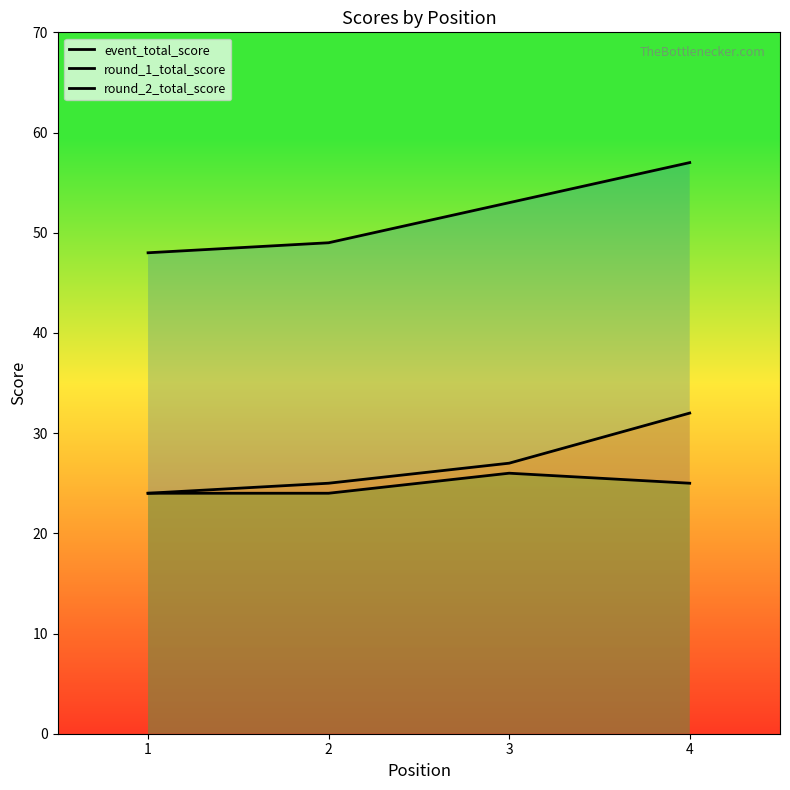

Reading left to right, what are all the values shown in this chart?

event_total_score: 1=48	2=49	3=53	4=57
round_1_total_score: 1=24	2=25	3=27	4=32
round_2_total_score: 1=24	2=24	3=26	4=25